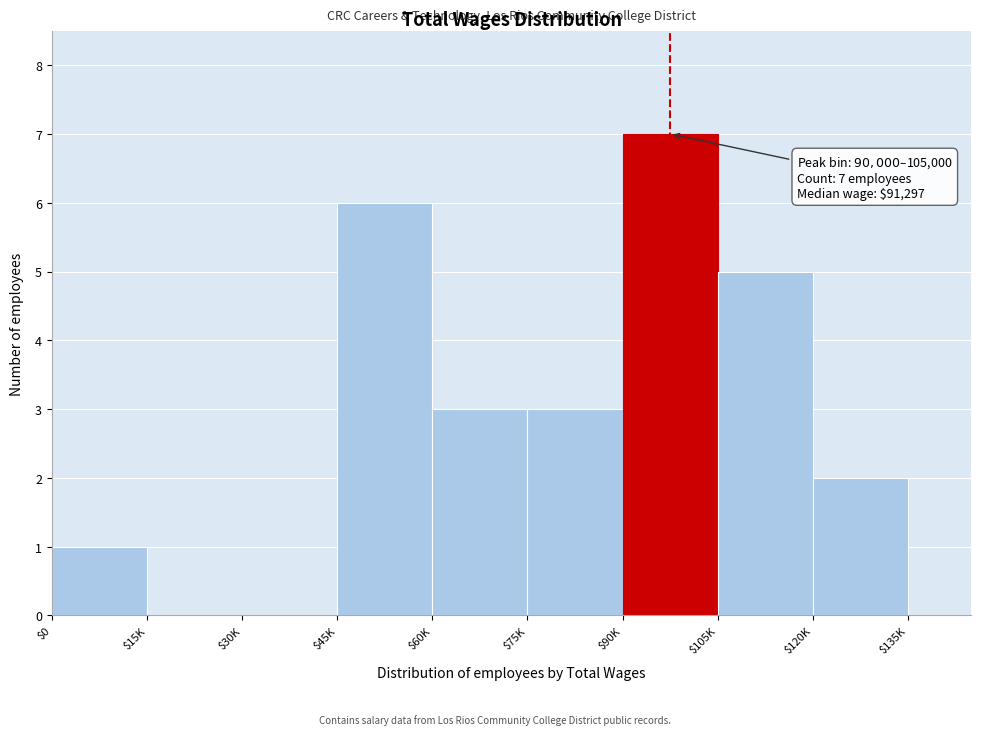

Which category has the highest value across all series?

$90K